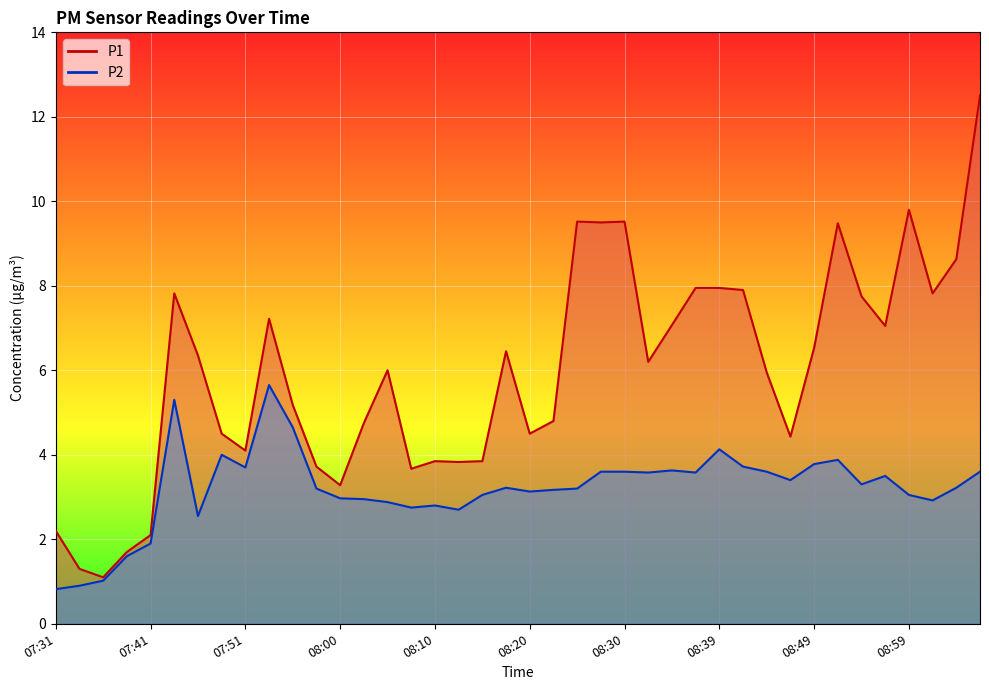

Is it true that P2 equals 4.7 at 07:56?

True